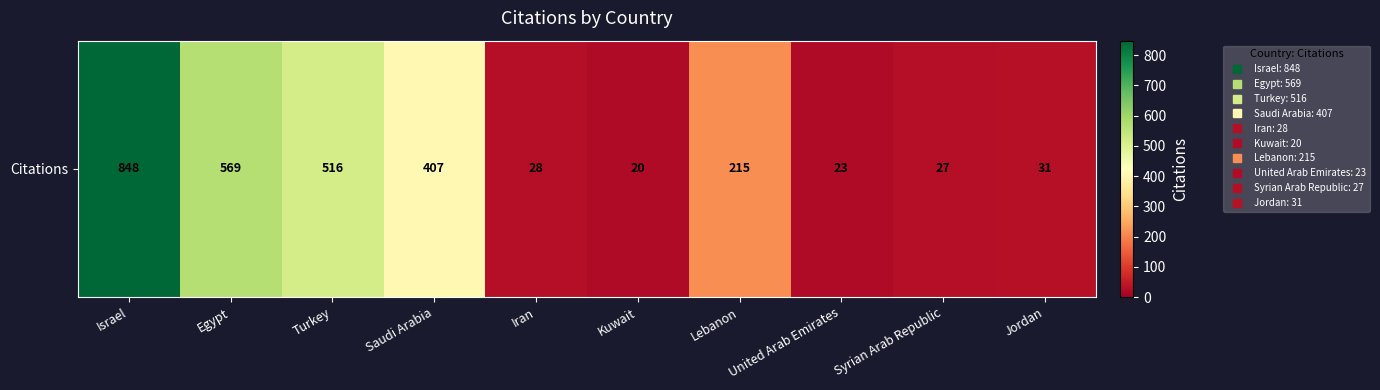

Is it true that the value at Iran is 49?

False